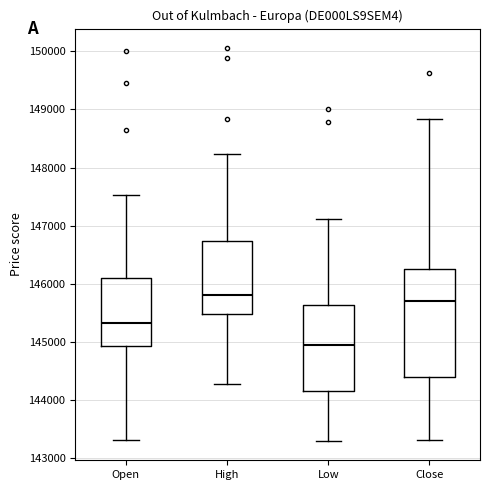

Reading left to right, read every box against the y-axis: the position of its median line, the range the box covers, and the ends of its whiskers. The values are not printed on the chart, so give them approximately, as read against the axis.

Open: median 145300, box 144900 to 146100, whiskers 143300 to 147500
High: median 145800, box 145500 to 146700, whiskers 144300 to 148200
Low: median 144900, box 144200 to 145600, whiskers 143300 to 147100
Close: median 145700, box 144400 to 146300, whiskers 143300 to 148800